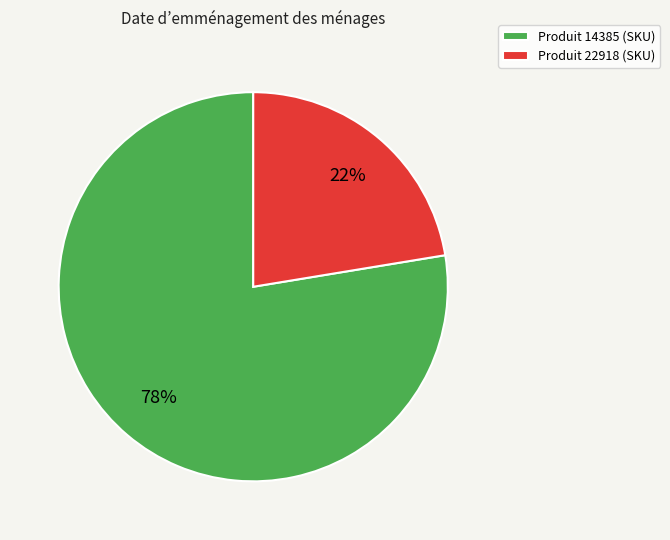

Which category has the biggest portion of the pie?

Produit 14385 (SKU)